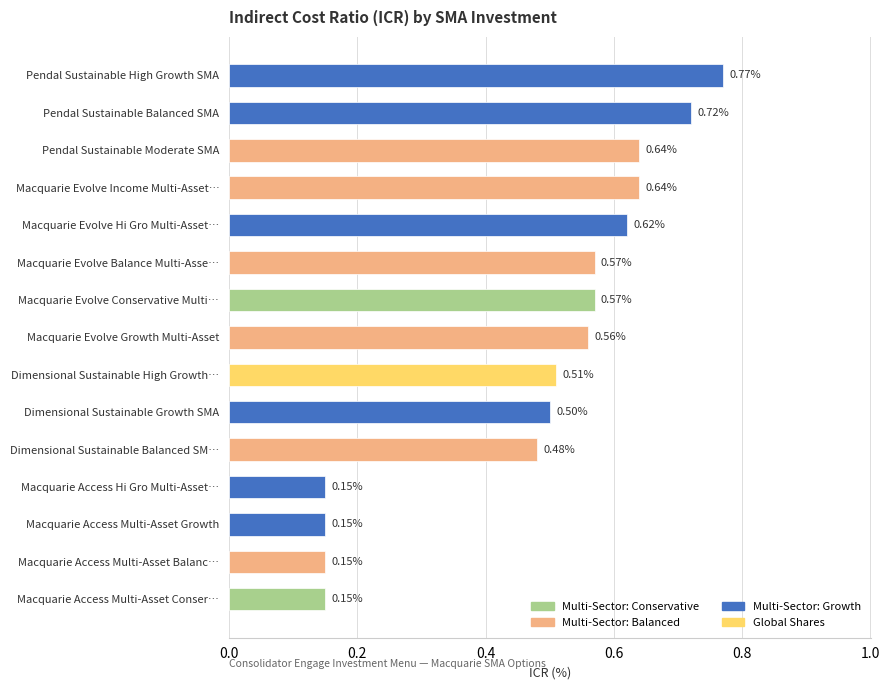

What is the average value?

0.5